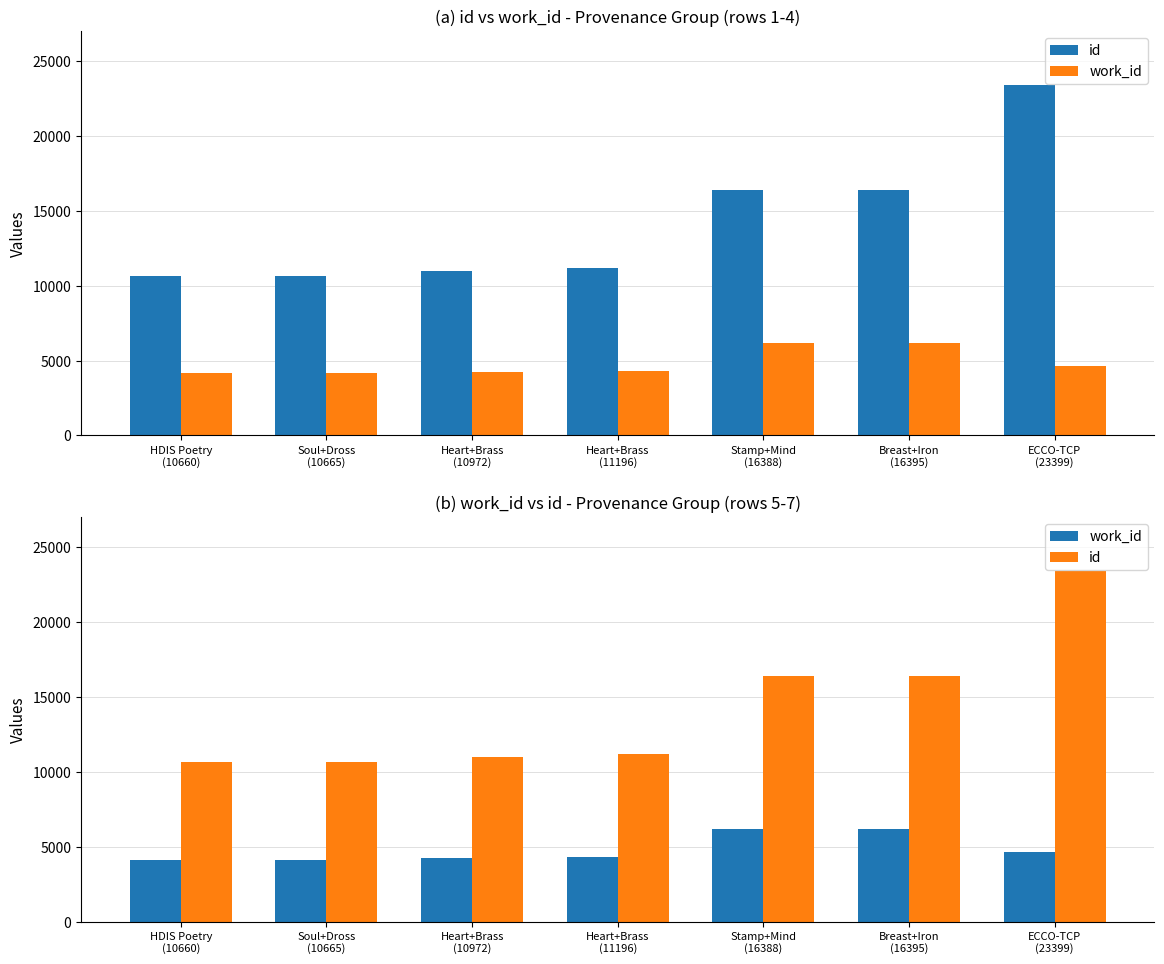

What value does the id series have at HDIS Poetry
(10660), to the nearest 50?

10650